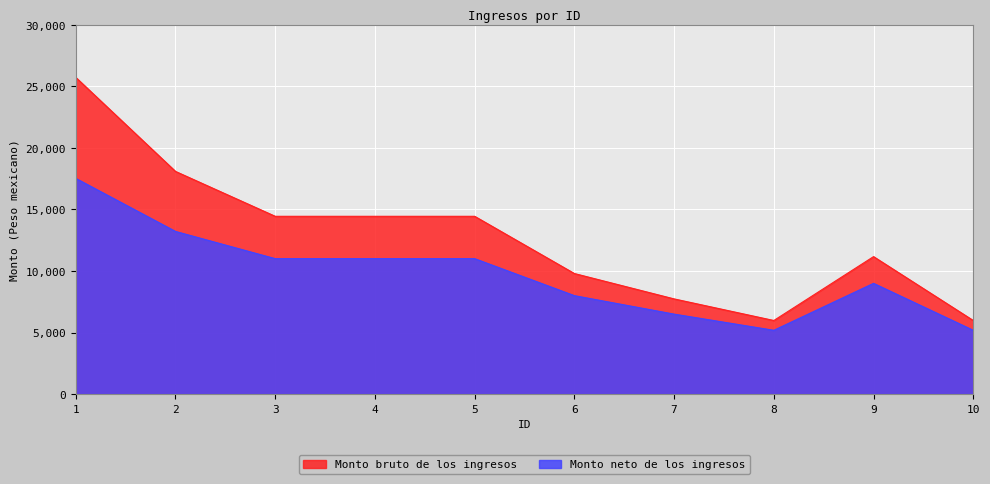

The value of Monto neto de los ingresos at 3 is 16129.0. True or false?

False